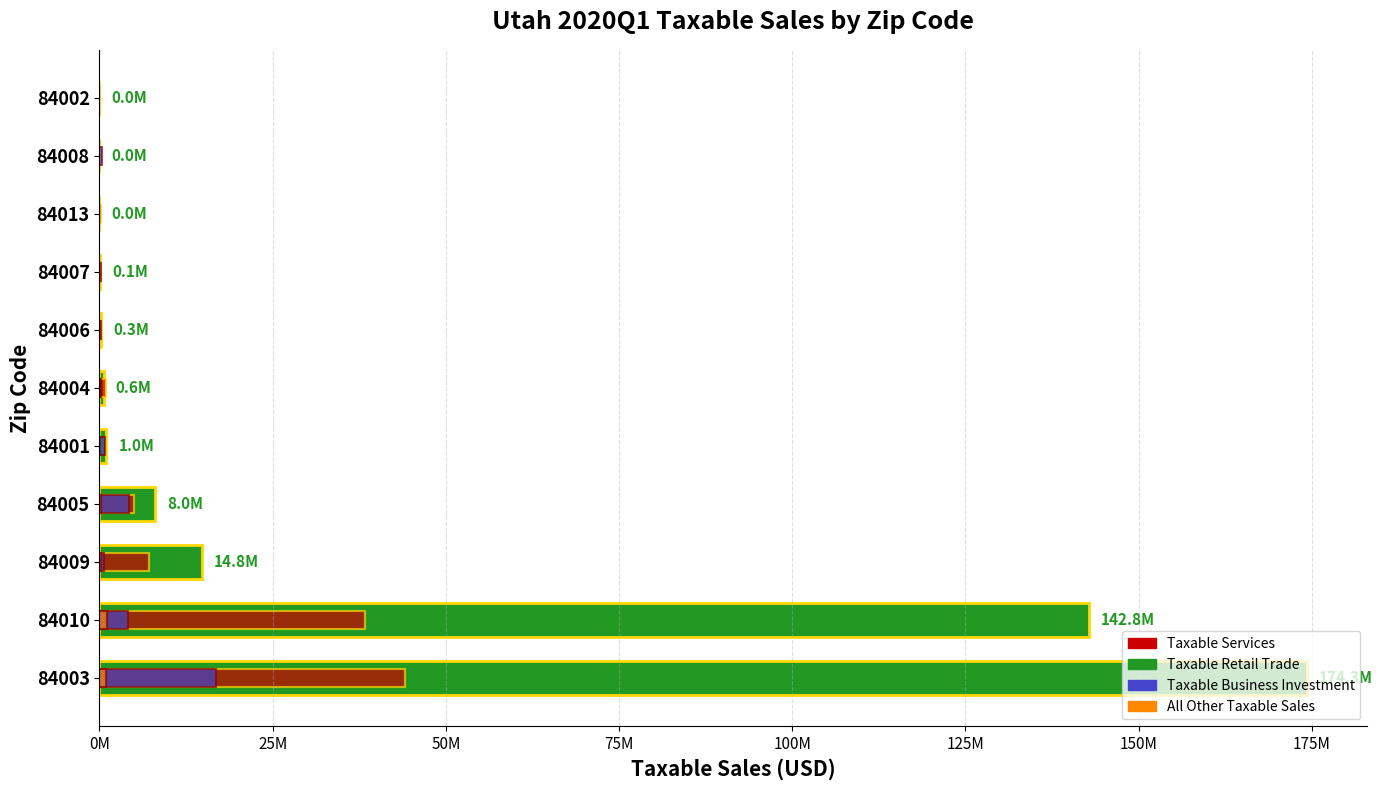

The All Other Taxable Sales series shows -650037 at 84002. True or false?

False